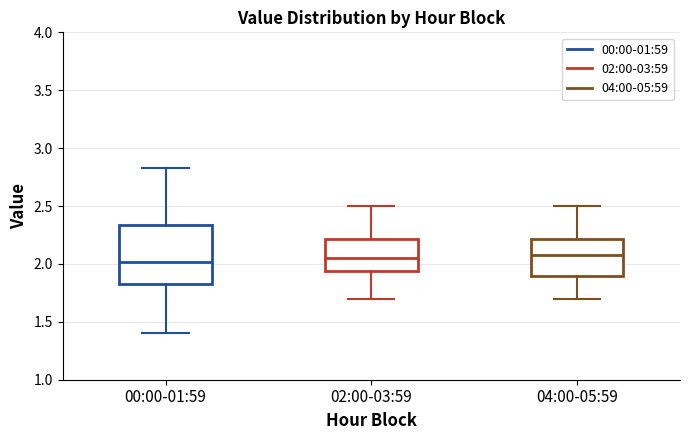

Reading left to right, read every box against the y-axis: the position of its median line, the range the box covers, and the ends of its whiskers. The values are not printed on the chart, so give them approximately, as read against the axis.

00:00-01:59: median 2.00, box 1.85 to 2.35, whiskers 1.40 to 2.85
02:00-03:59: median 2.05, box 1.95 to 2.20, whiskers 1.70 to 2.50
04:00-05:59: median 2.10, box 1.90 to 2.20, whiskers 1.70 to 2.50